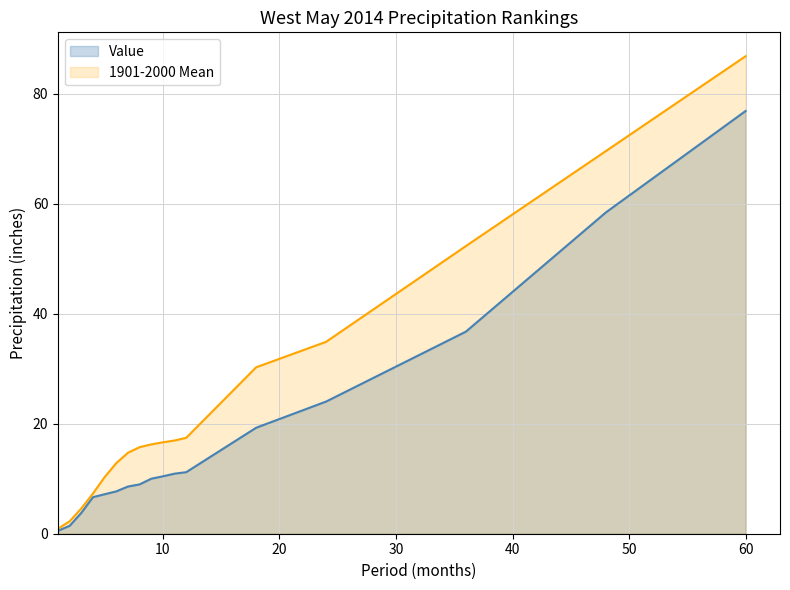

At which category is the sum across all series the highest?

60